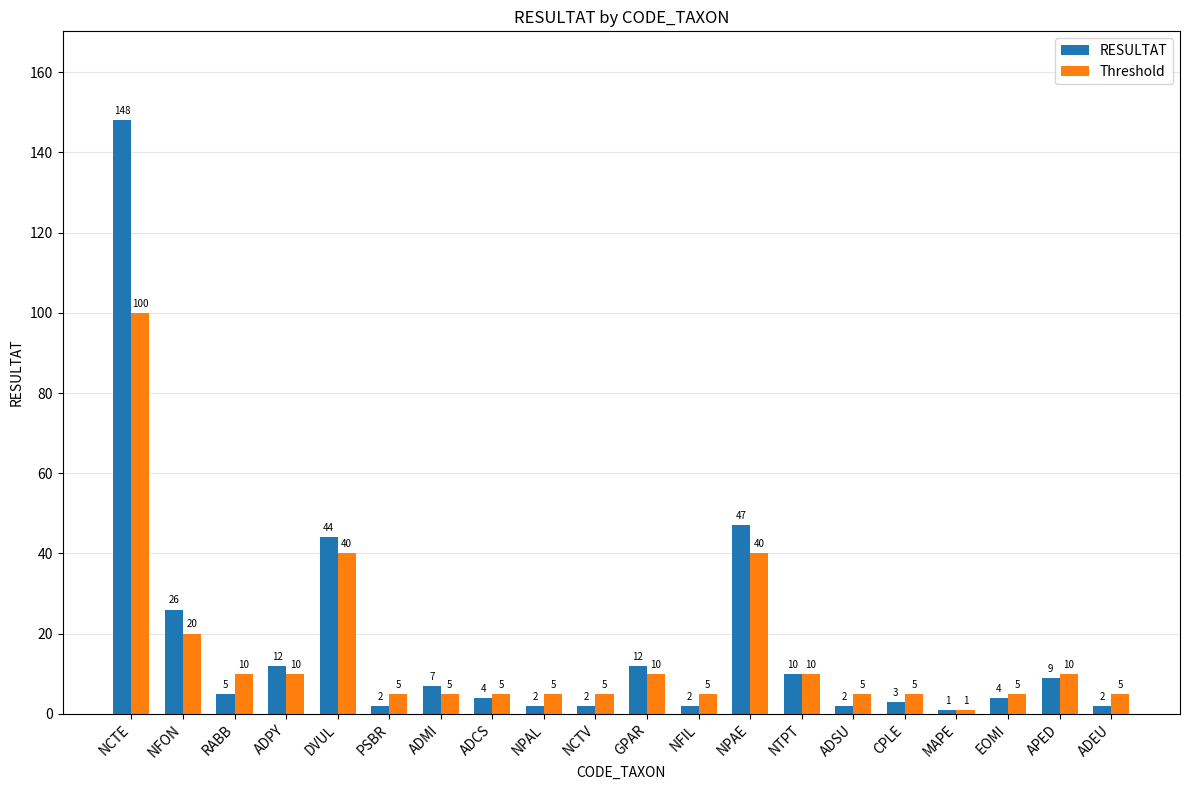

Which category has the highest value across all series?

NCTE